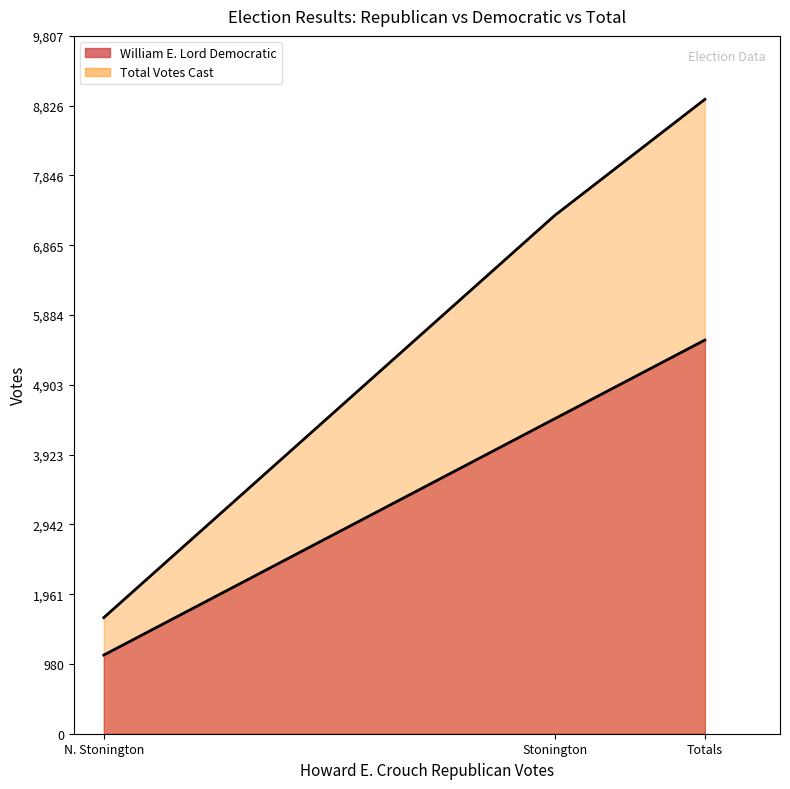

Reading left to right, what are all the values shown in this chart?

William E. Lord Democratic: N. Stonington=1106	Stonington=4427	Totals=5533
Total Votes Cast: N. Stonington=1632	Stonington=7284	Totals=8916